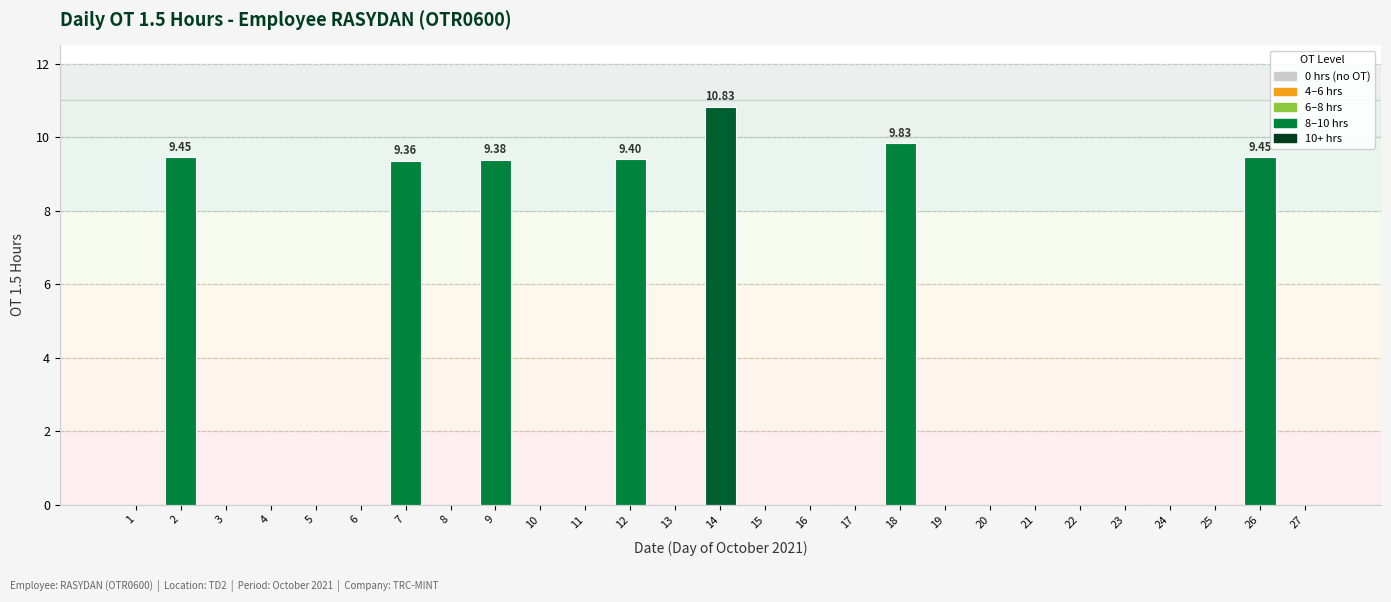

What is the sum of all values?

67.7